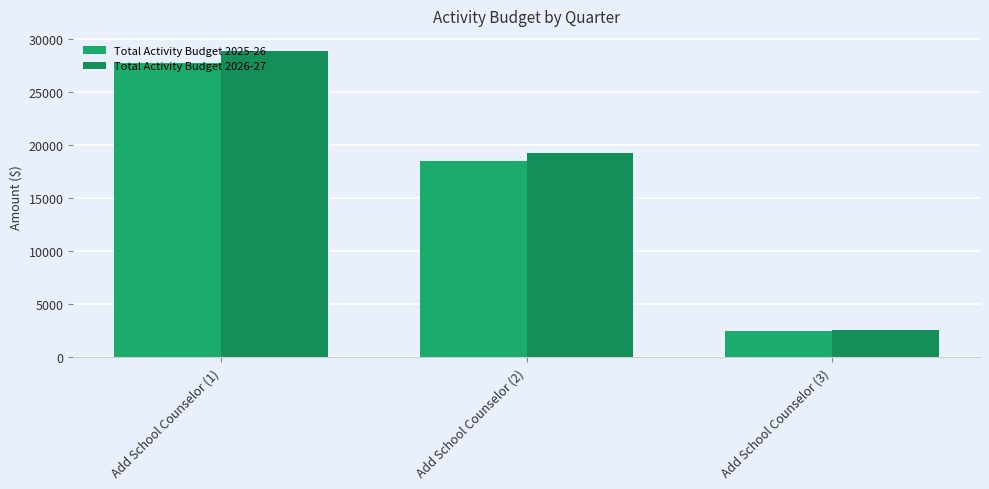

At which label does Total Activity Budget 2025-26 reach its peak?

Add School Counselor (1)